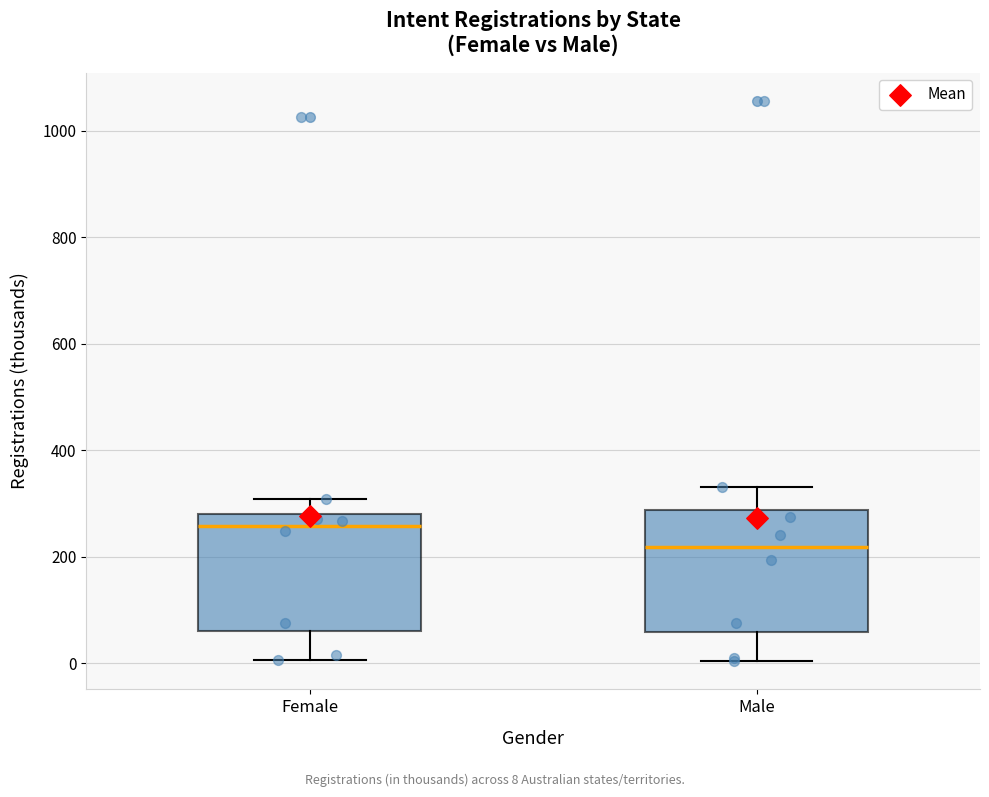

Where does the median line of the box for Male sit on the y-axis? The values are not printed on the chart, so give them approximately, as read against the axis.

220